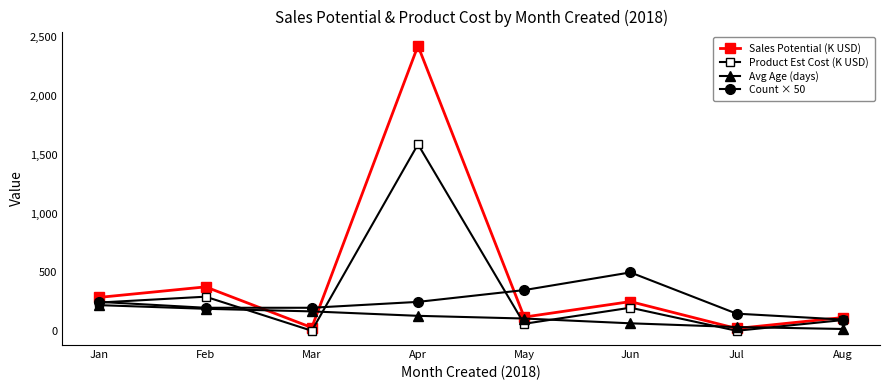

What is the approximate value of Product Est Cost (K USD) at May?

64.0